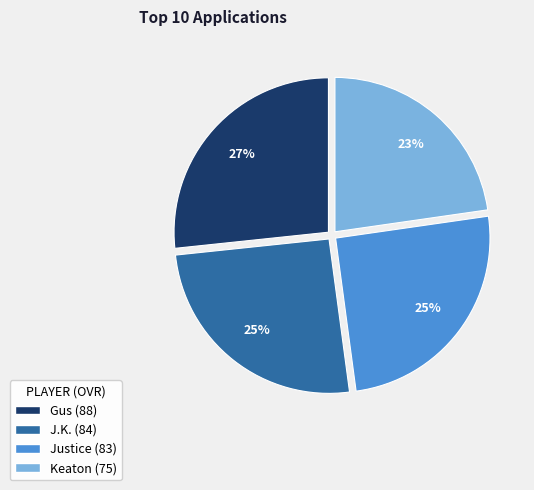

Does J.K. account for over 50% of the chart?

No